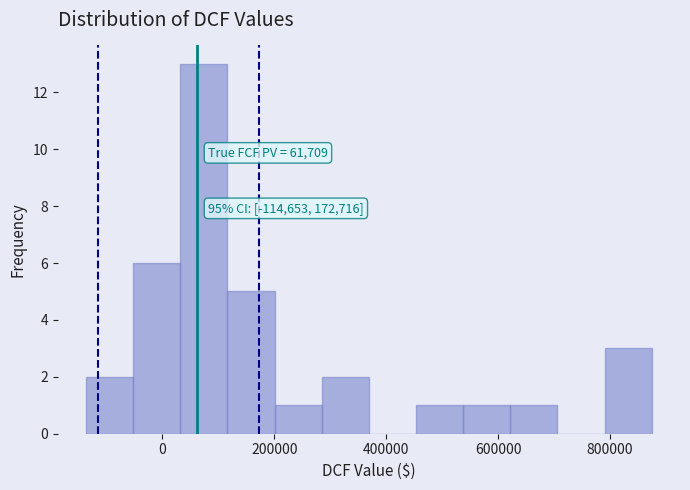

Over which range of the x-axis is the bar tallest?

40000 to 120000